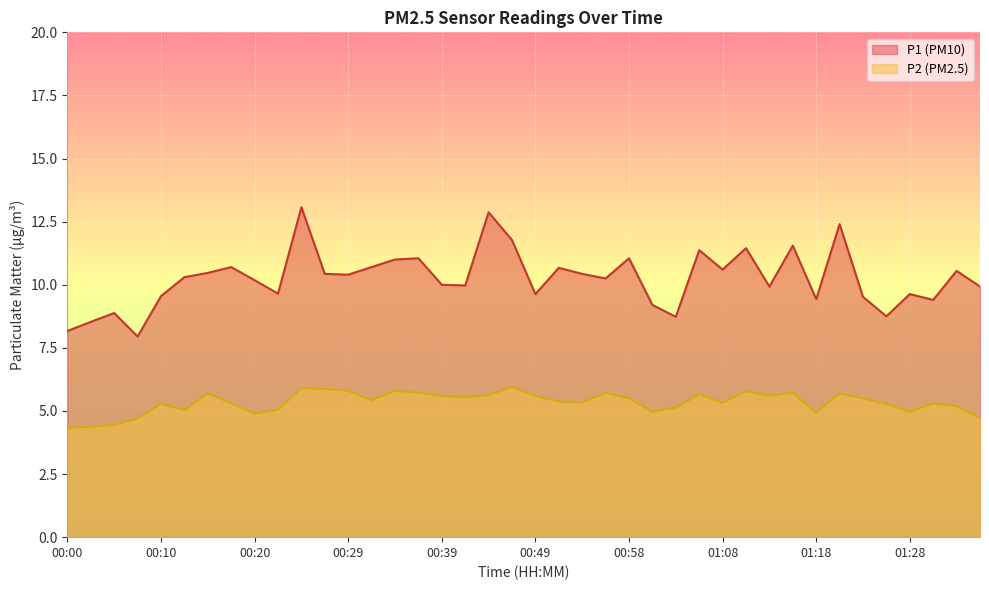

Where is the first local maximum for P1?

00:05